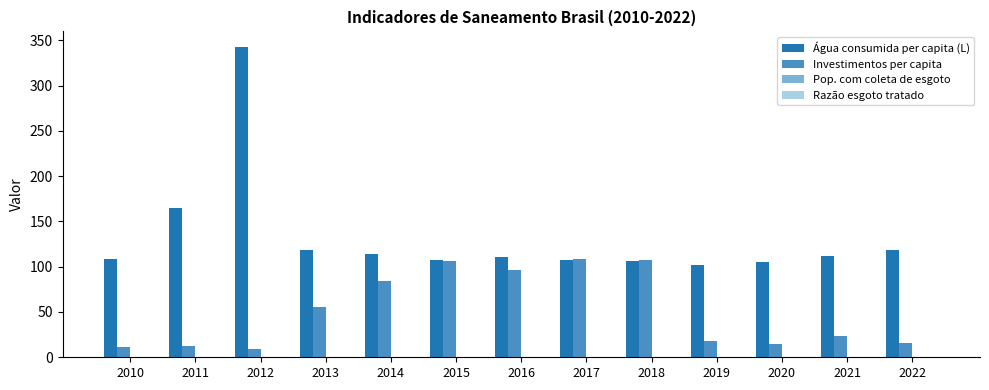

Which series has the largest total across all categories?

Água consumida per capita (L)